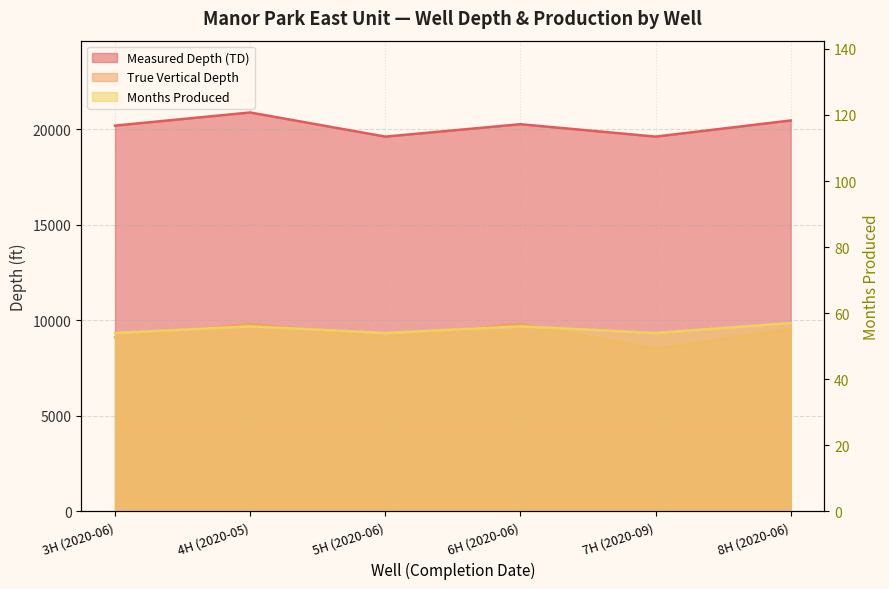

How many values in the Months Produced series are below 56?

3